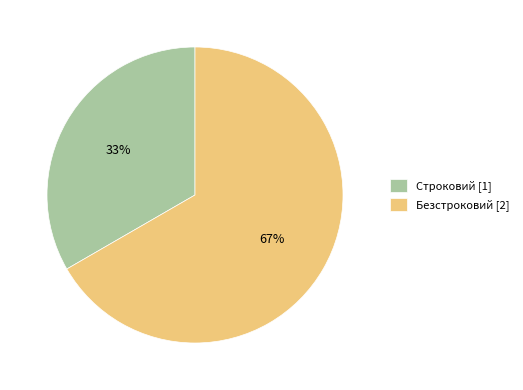

How many slices are in this pie chart?

2